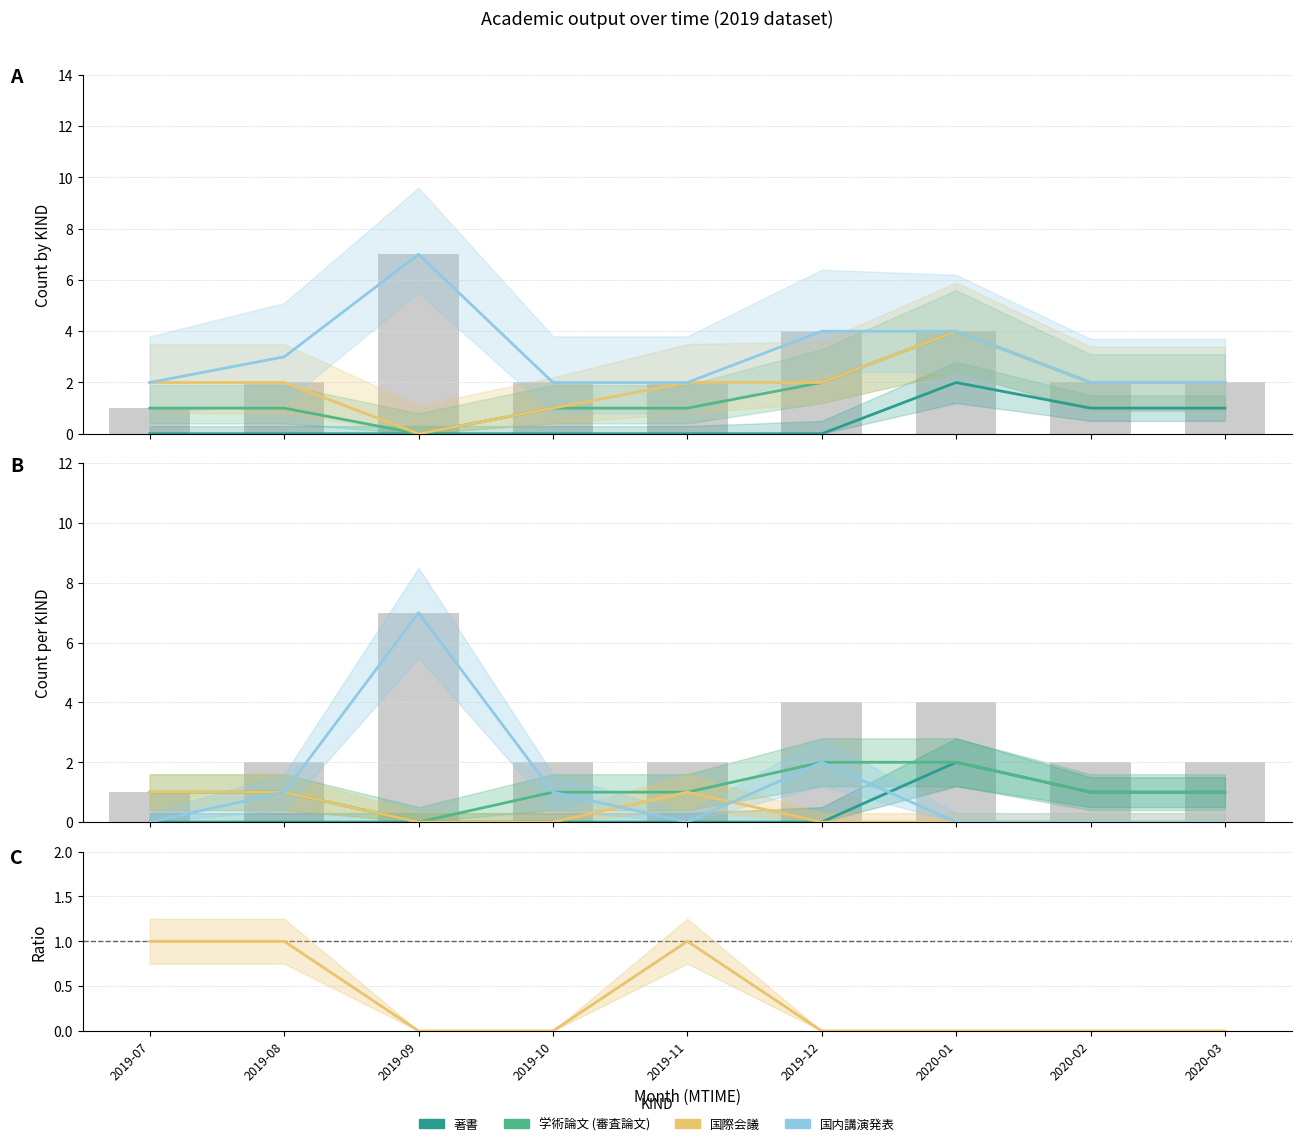

Which has a higher value, 2019-07 or 2020-03?

2020-03